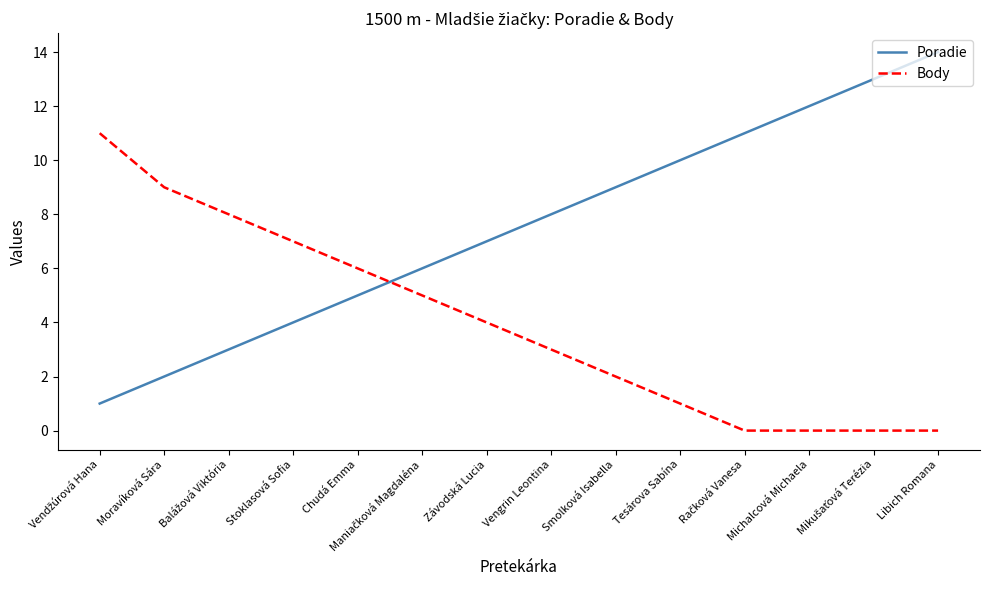

List the series in order of their overall mean, highest first.

Poradie, Body